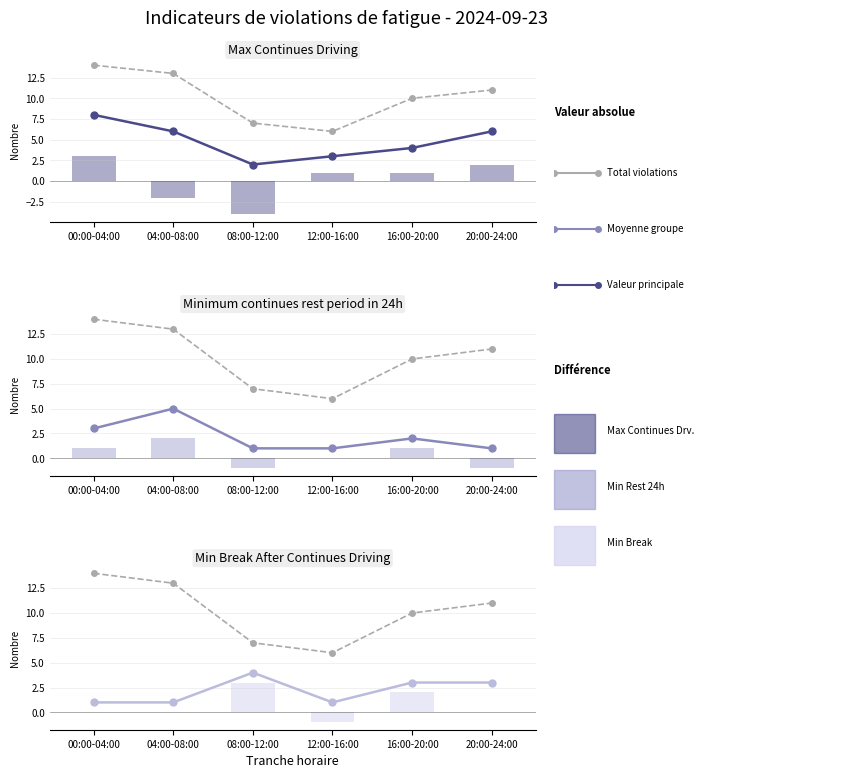

Is it true that Min Break After Continues Driving equals 1 at 12:00-16:00?

True